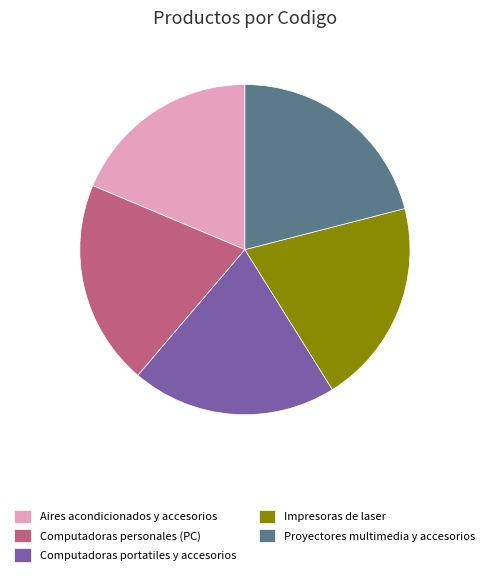

Count the number of slices in the pie.

5